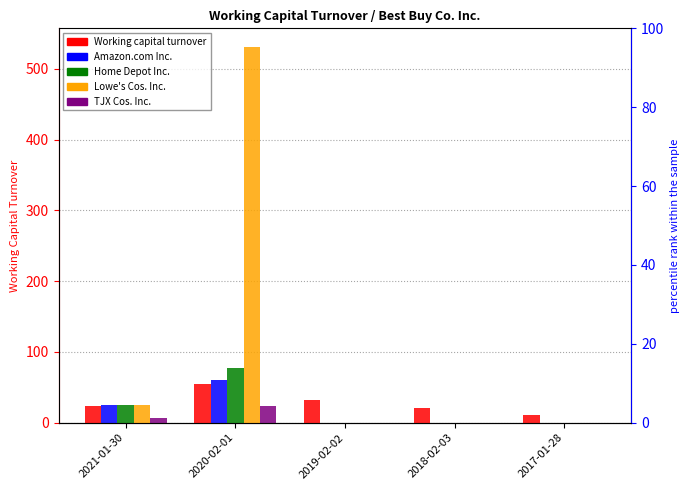

What is the average value of the Home Depot Inc. series?

20.3